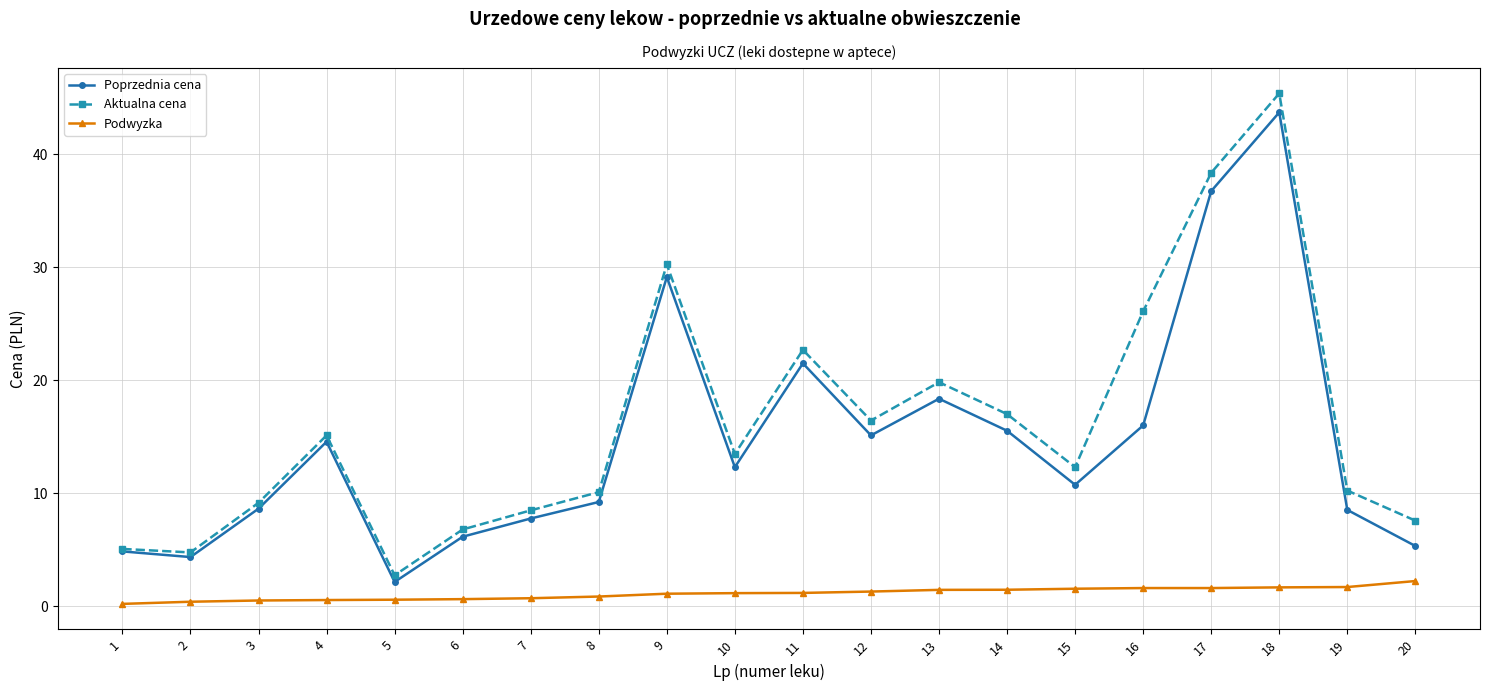

How many categories are shown in the chart?

20